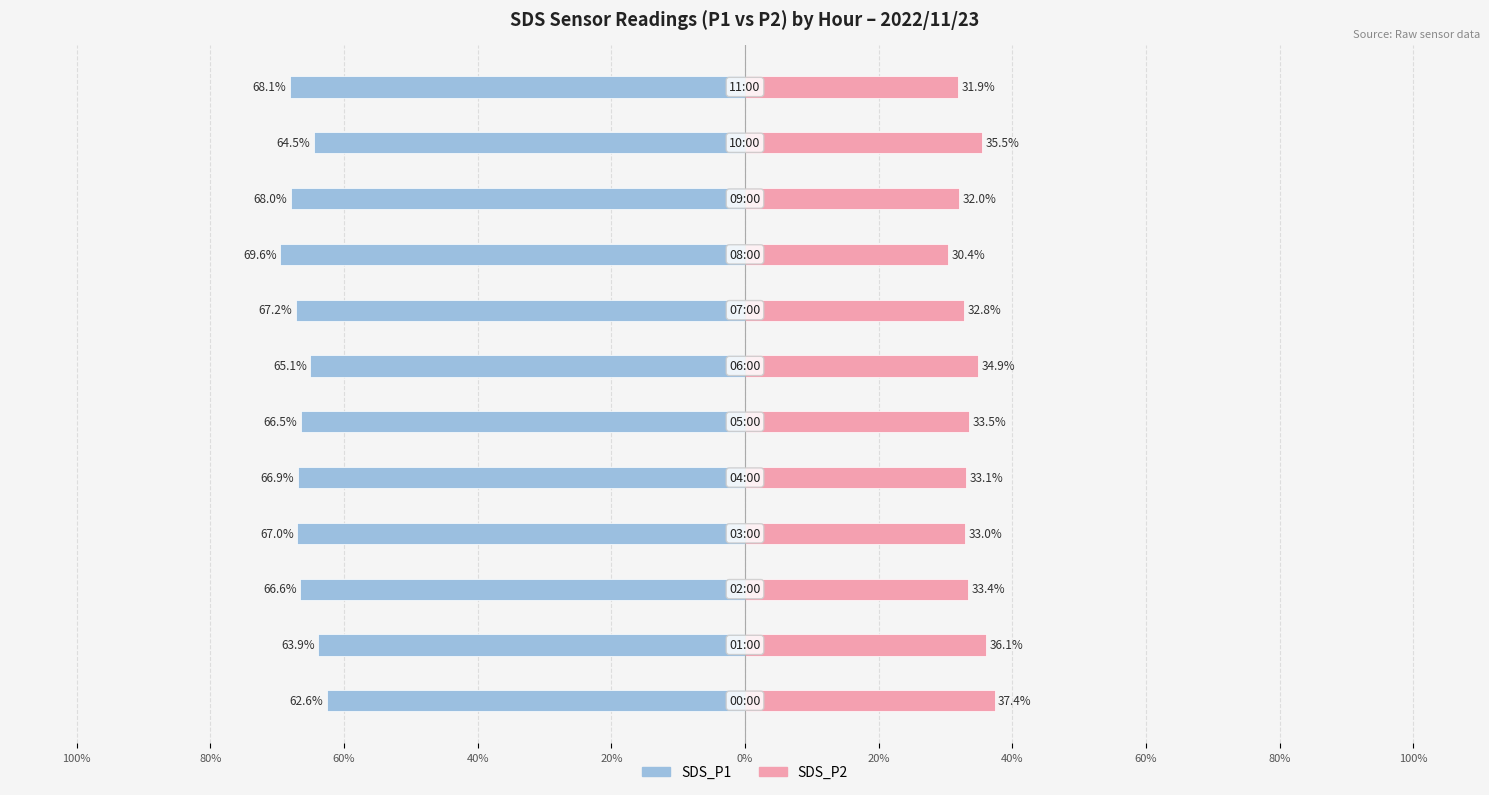

True or false: SDS_P2 has a value of 30.4 at 60%.

True